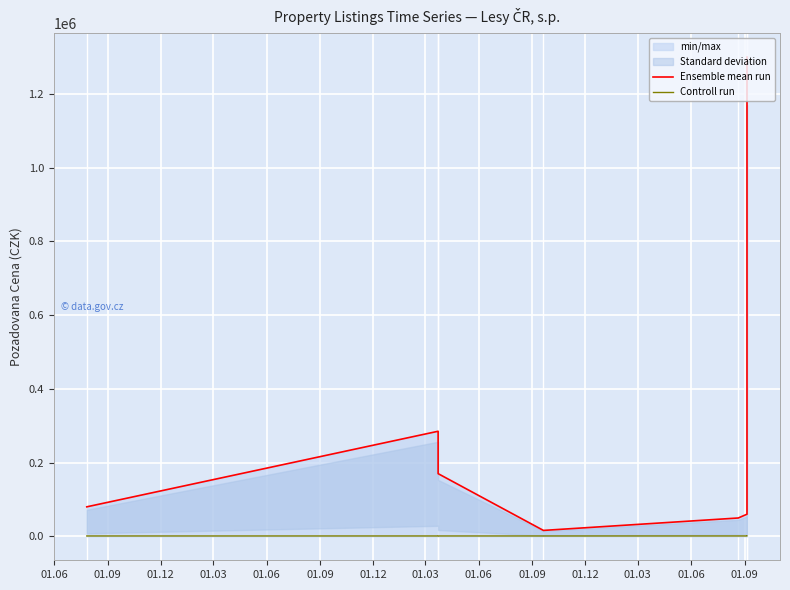

What is the label of the 7th point from the right?

01.06